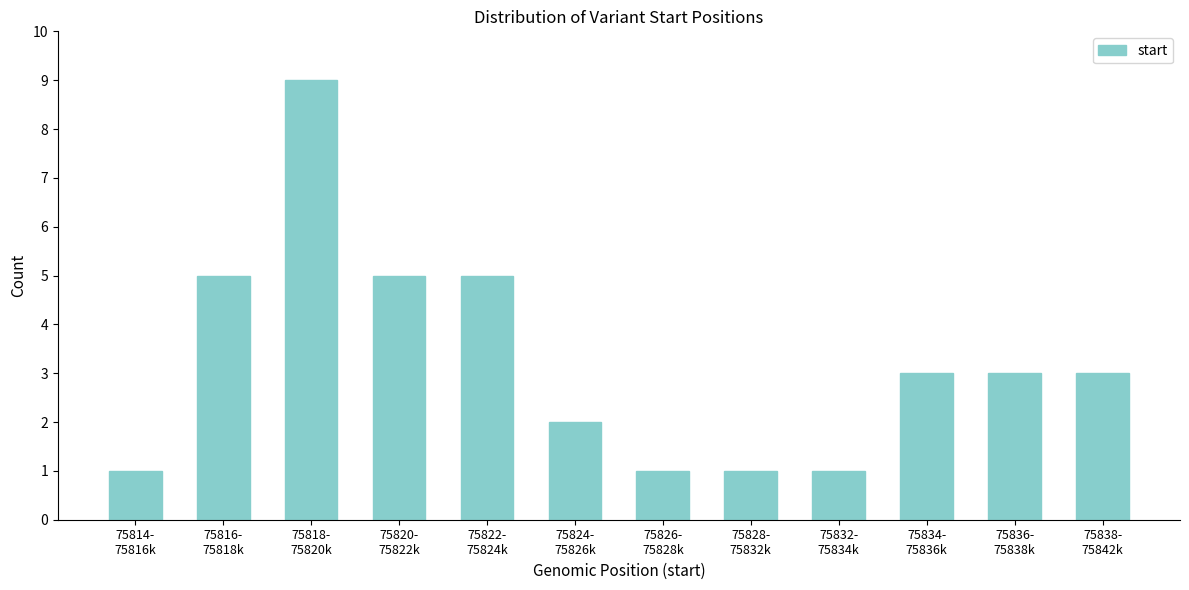

Reading right to left, extract all data points from this chart.

3	3	3	1	1	1	2	5	5	9	5	1